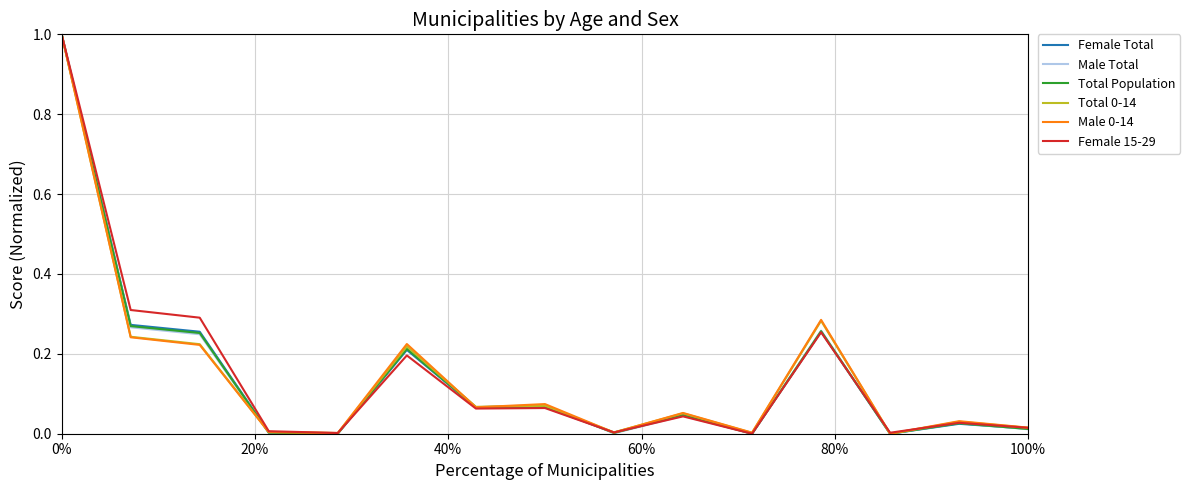

What is the maximum value for Female 15-29?

1.0